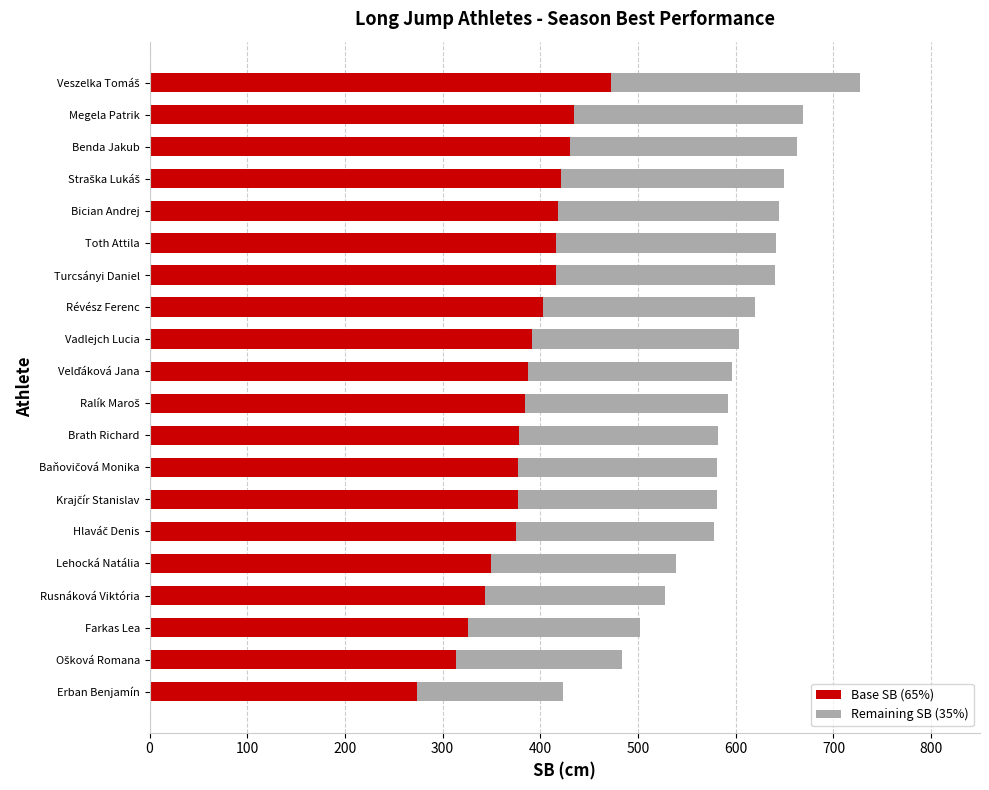

What are all the series names shown in the legend?

Base SB (65%), Remaining SB (35%)